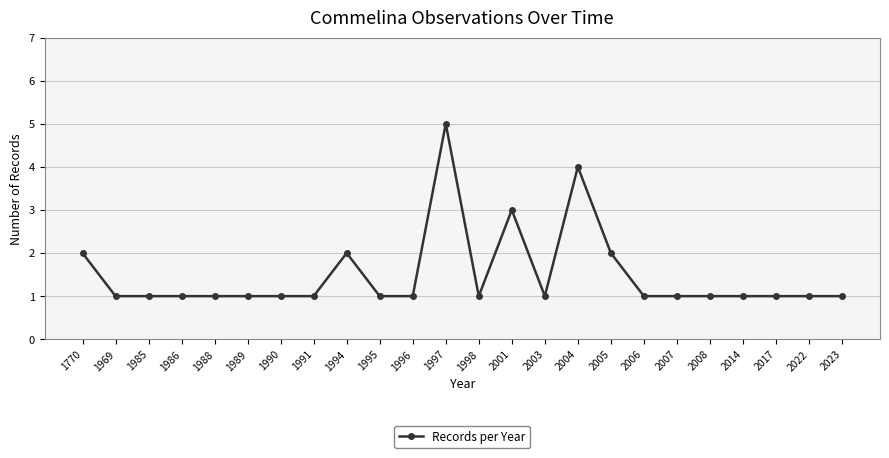

The chart shows a value of 0 at 1990. True or false?

False